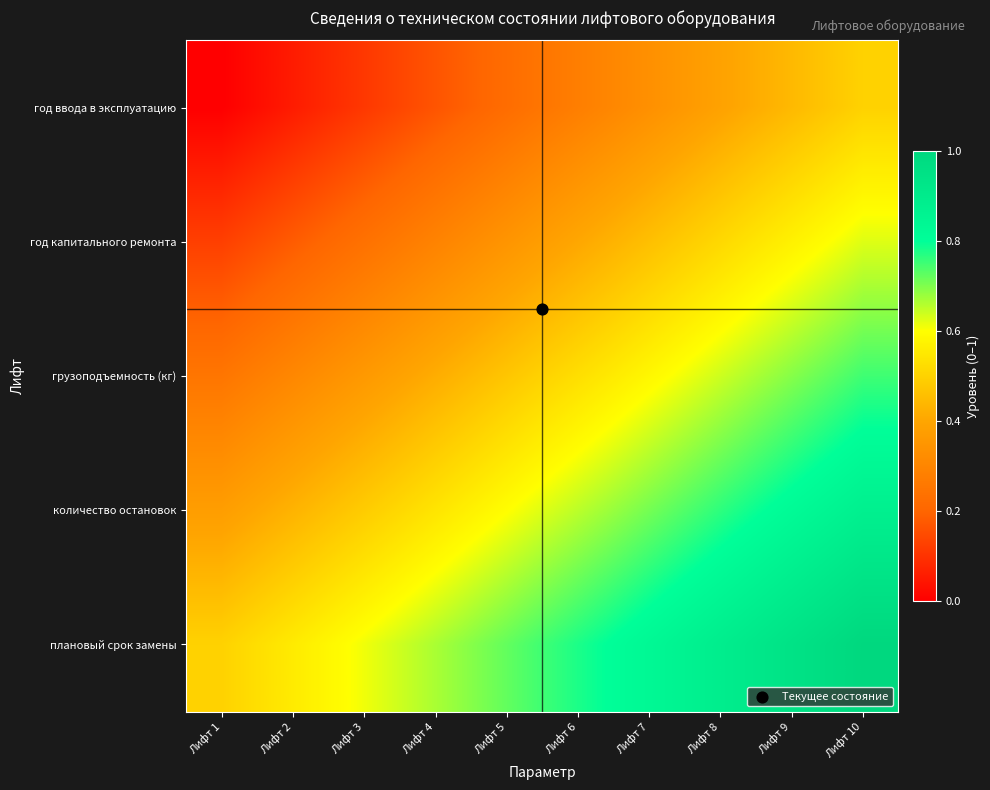

At which category is the sum across all series the highest?

Лифт 10